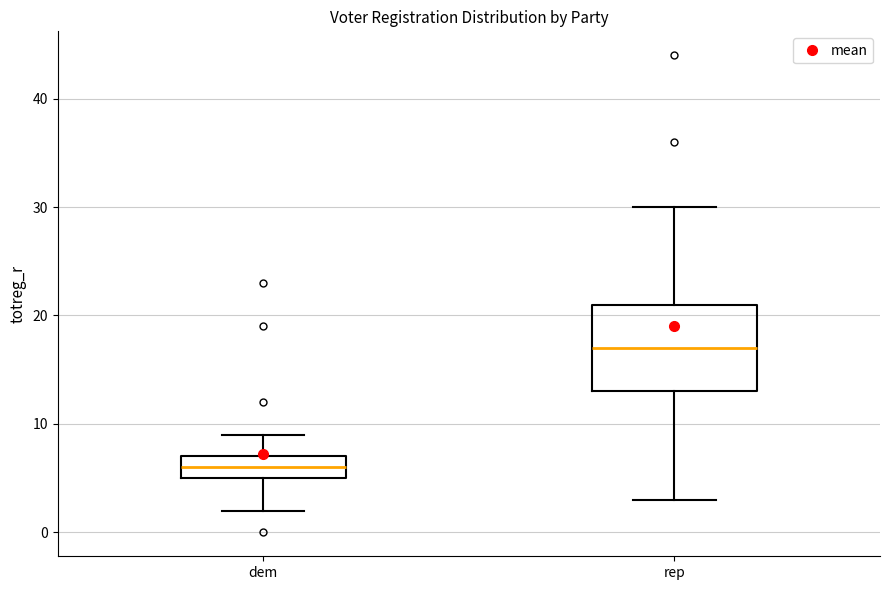

Which box is the tallest, from its lower edge to its upper edge?

rep